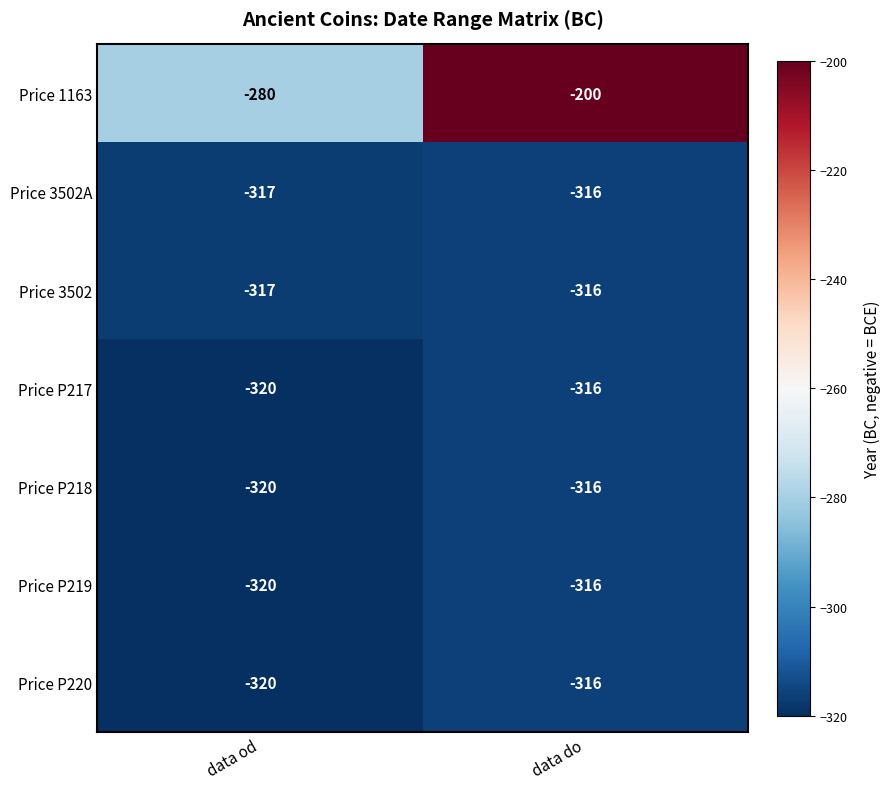

Rank the categories by Price P218 value from lowest to highest.

data od, data do